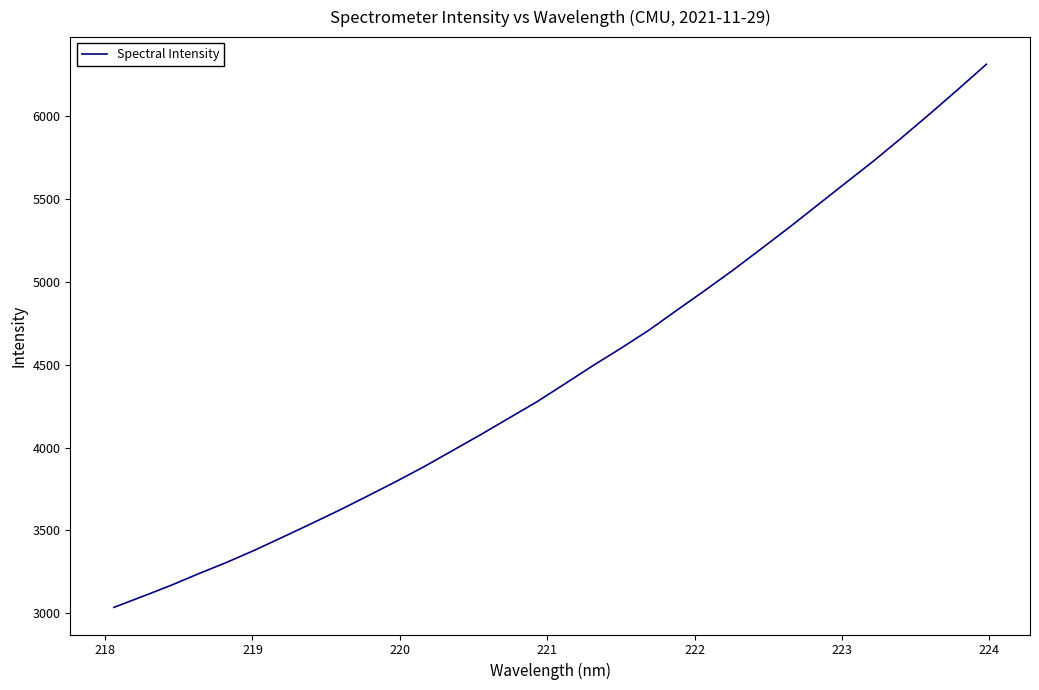

Is this an area chart (filled region under the line)?

No